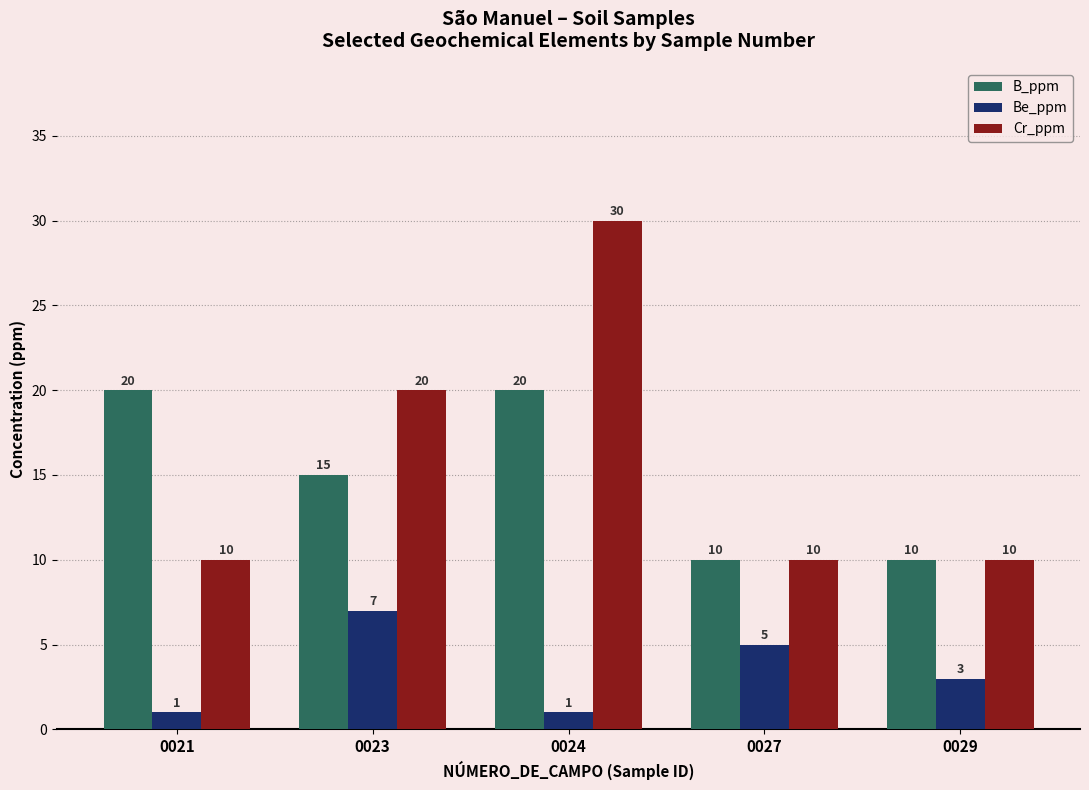

What is the difference between the maximum and minimum values in the Cr_ppm series?

20